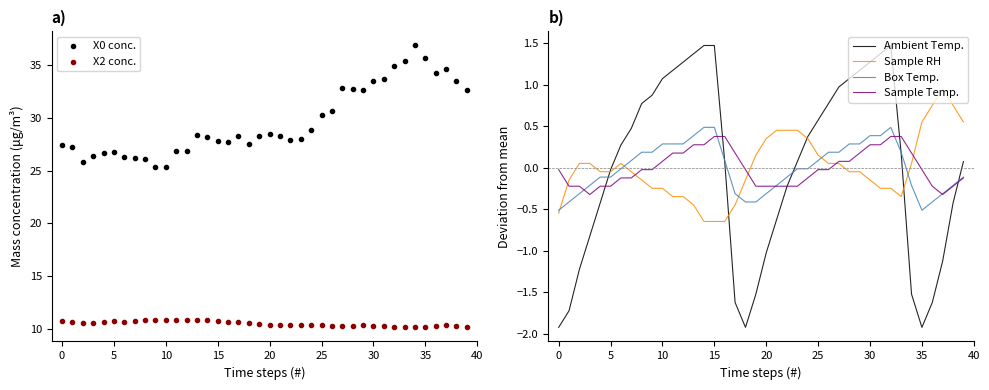

What are all the series names shown in the legend?

X0 conc., X2 conc., Ambient Temp., Sample RH, Box Temp., Sample Temp.